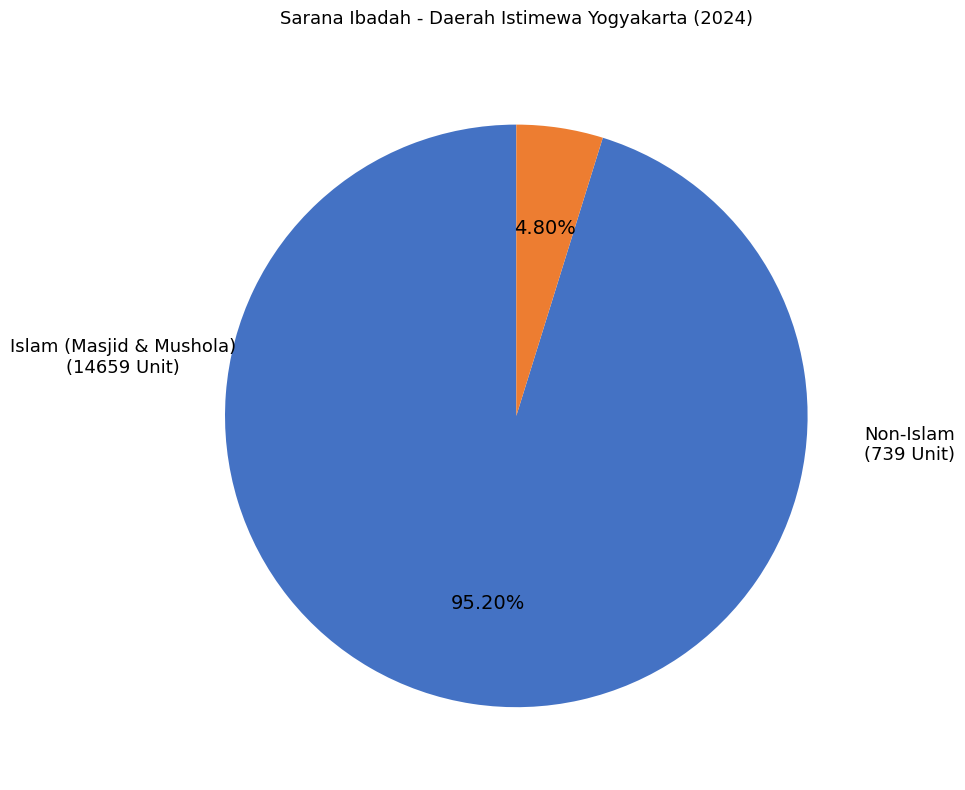

Does any single category account for the majority?

Yes